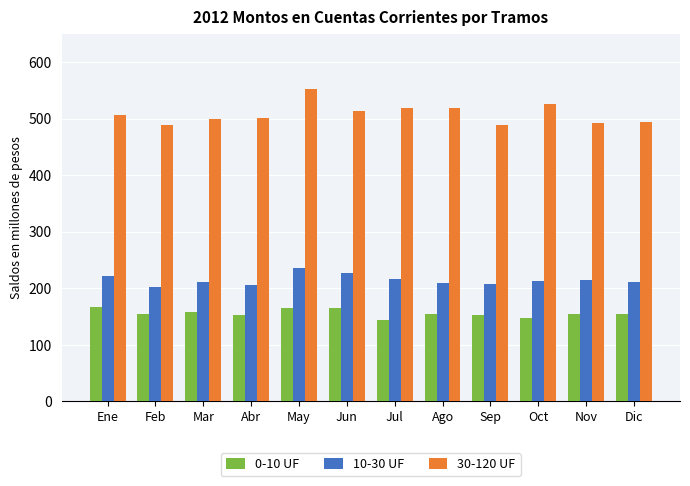

List the series in order of their overall mean, lowest first.

0-10 UF, 10-30 UF, 30-120 UF